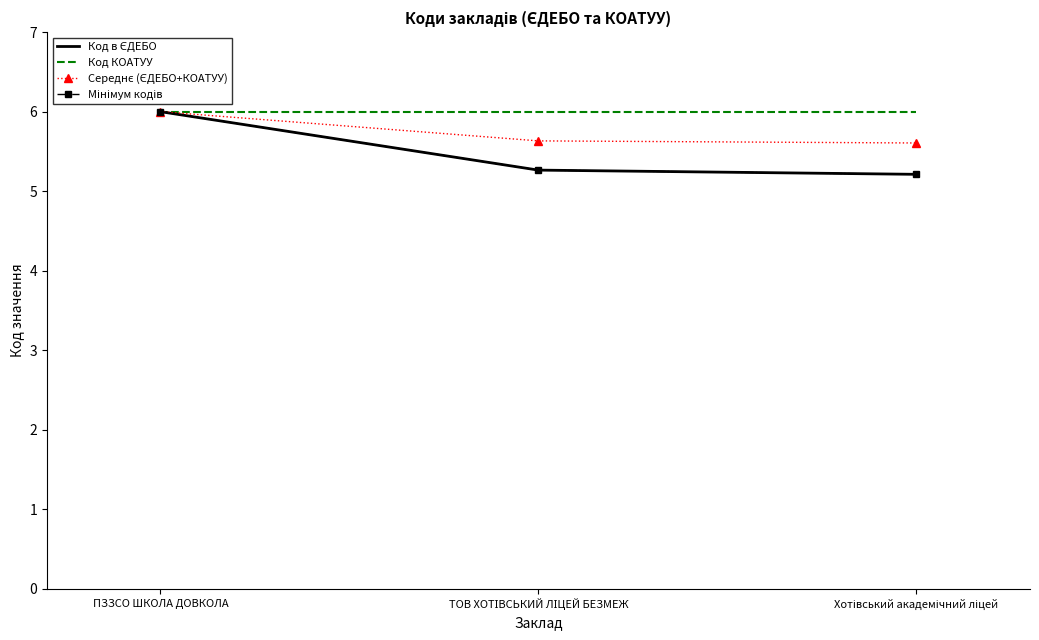

At which category is the sum across all series the highest?

ПЗЗСО ШКОЛА ДОВКОЛА